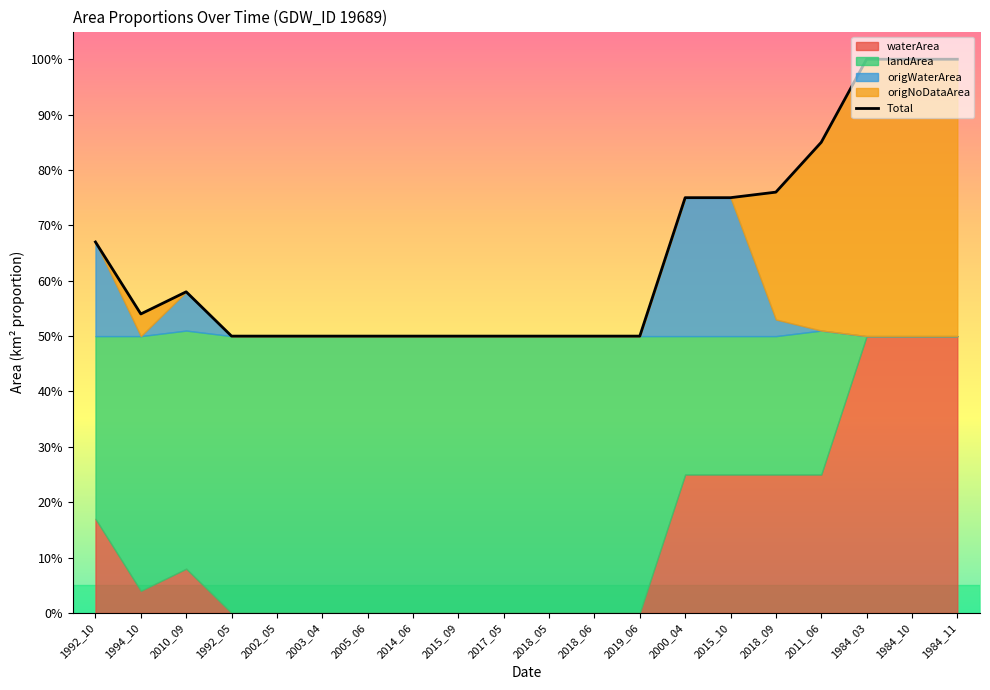

How many data points in landArea are above 0?

17